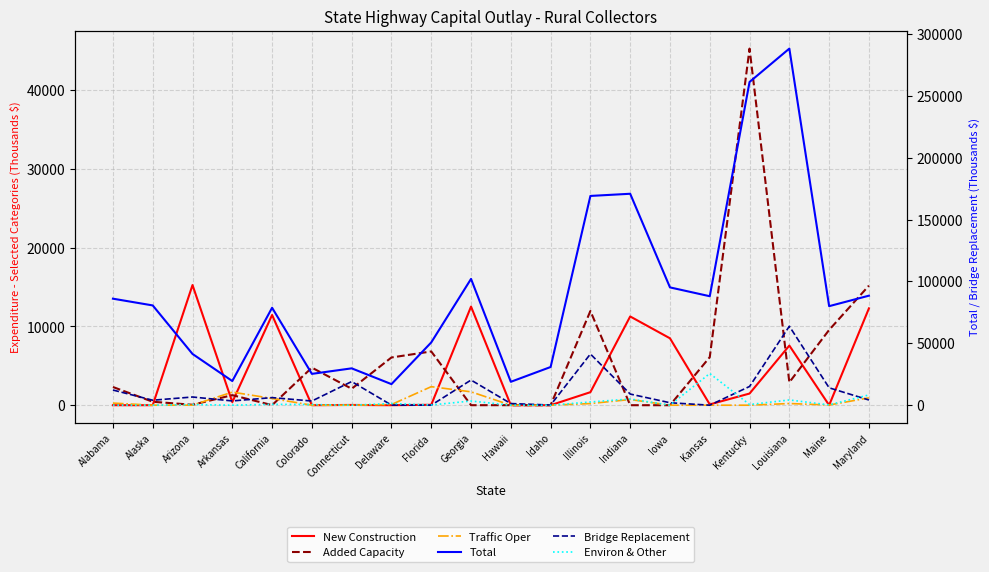

What is the spread (max minus min) of values at Alabama?

86067.4